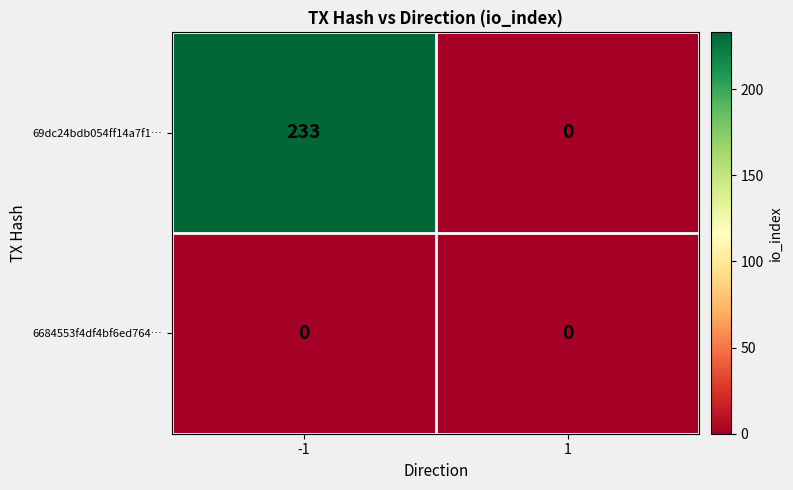

Which series has the largest total across all categories?

69dc24bdb054ff14a7f1…